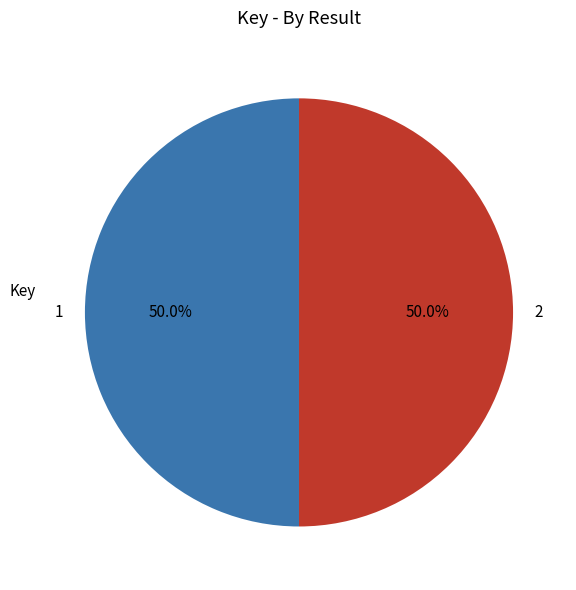

How much of the chart is everything except 1?

50.0%